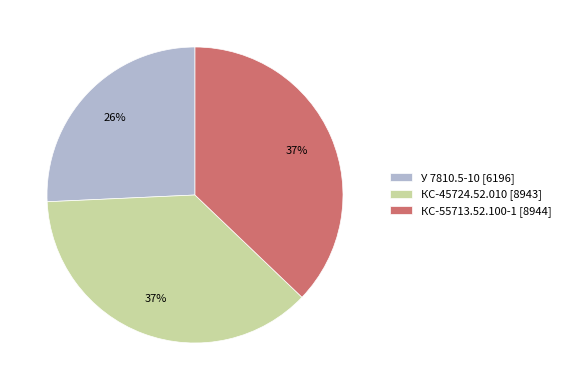

Does У 7810.5-10 represent more than half of the total?

No